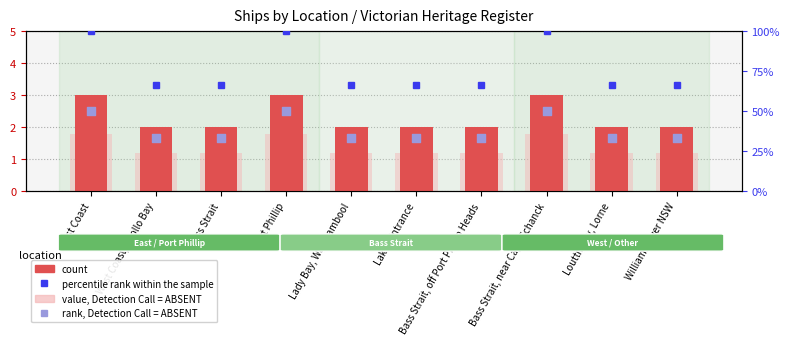

Is the value of percentile rank within the sample at Bass Strait, near Cape Schanck greater than the value of value, Detection Call = ABSENT at Port Phillip?

Yes